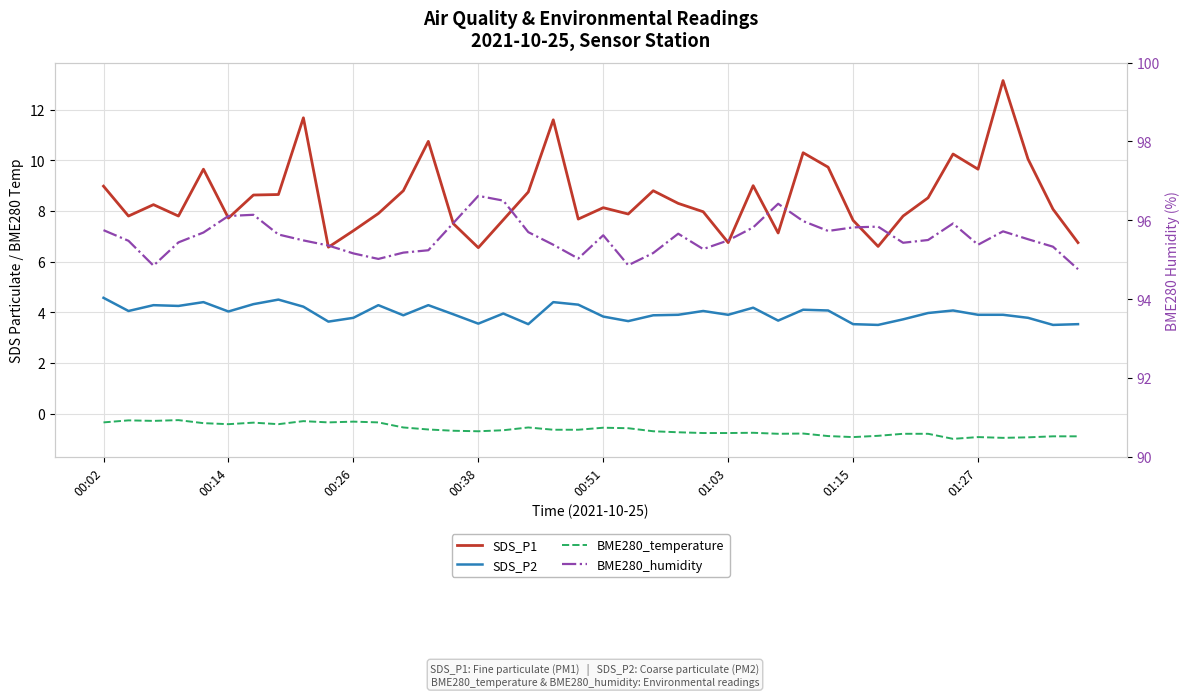

What is the value of the BME280_humidity point at the 18th from the left?

95.7